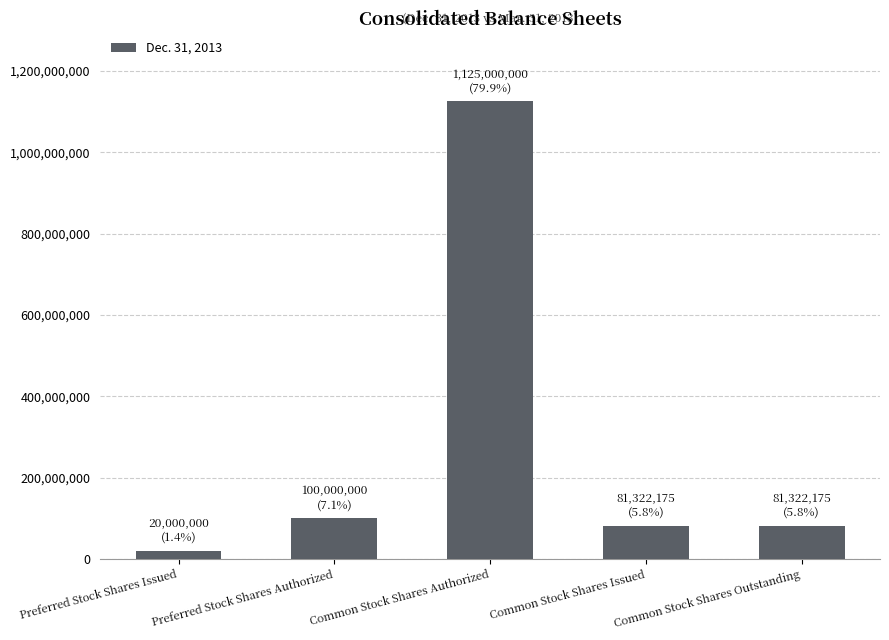

What is the difference between the second highest and minimum values?

80000000